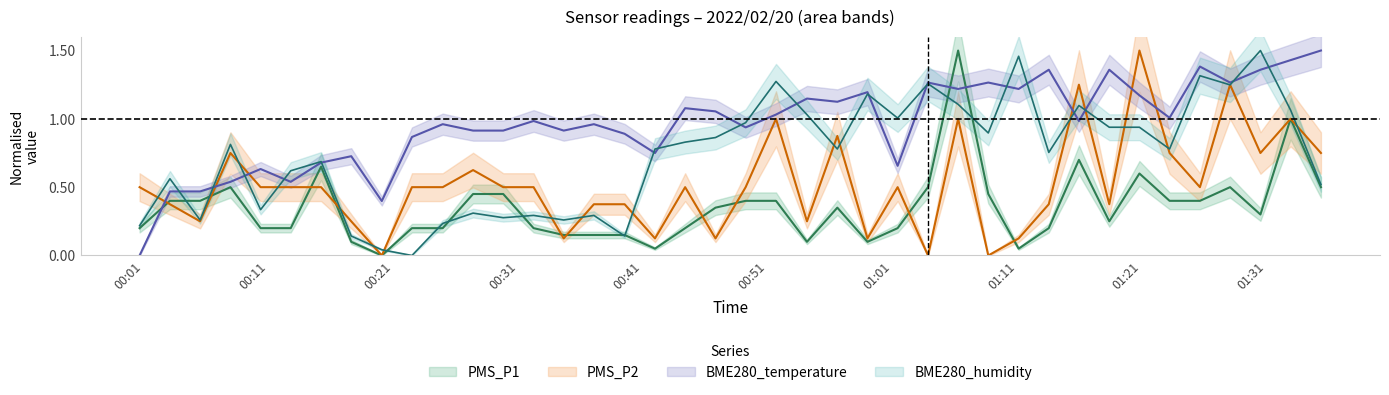

The value of PMS_P1 at 00:41 is 0.0. True or false?

False